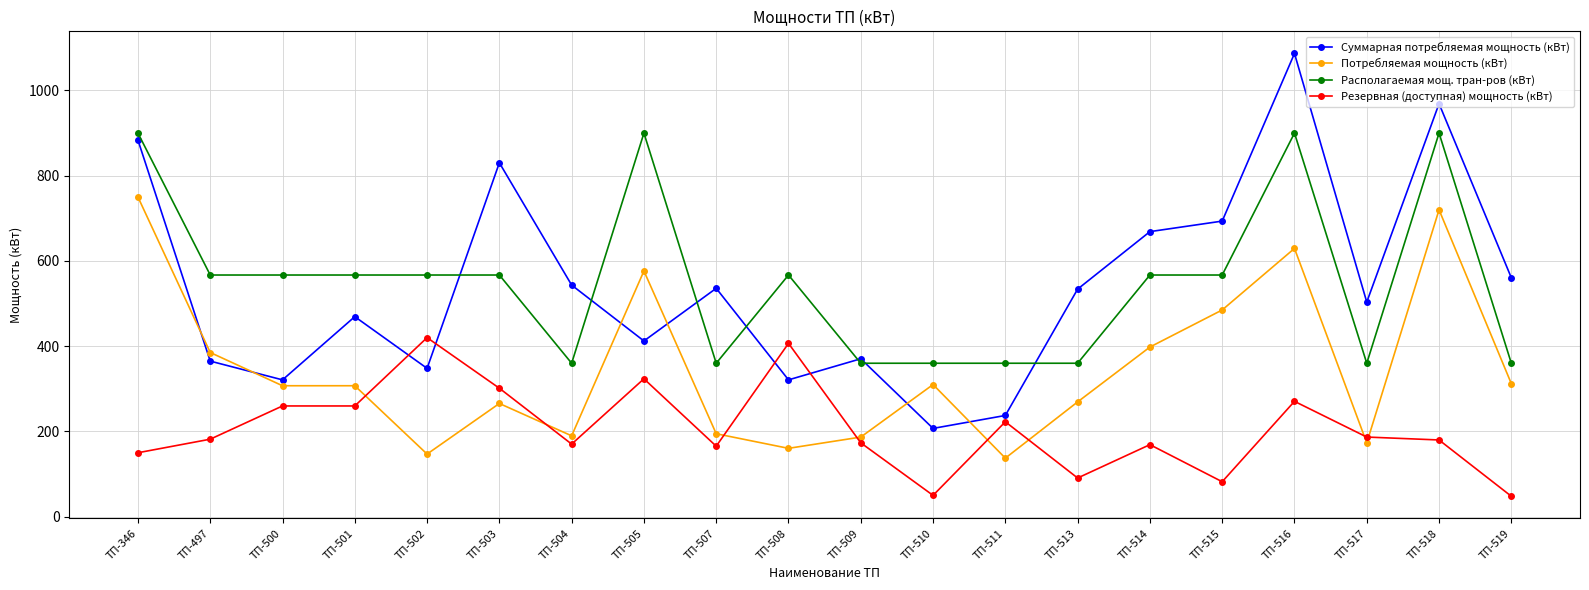

What is the value of the Потребляемая мощность (кВт) point at the 17th from the left?

629.4